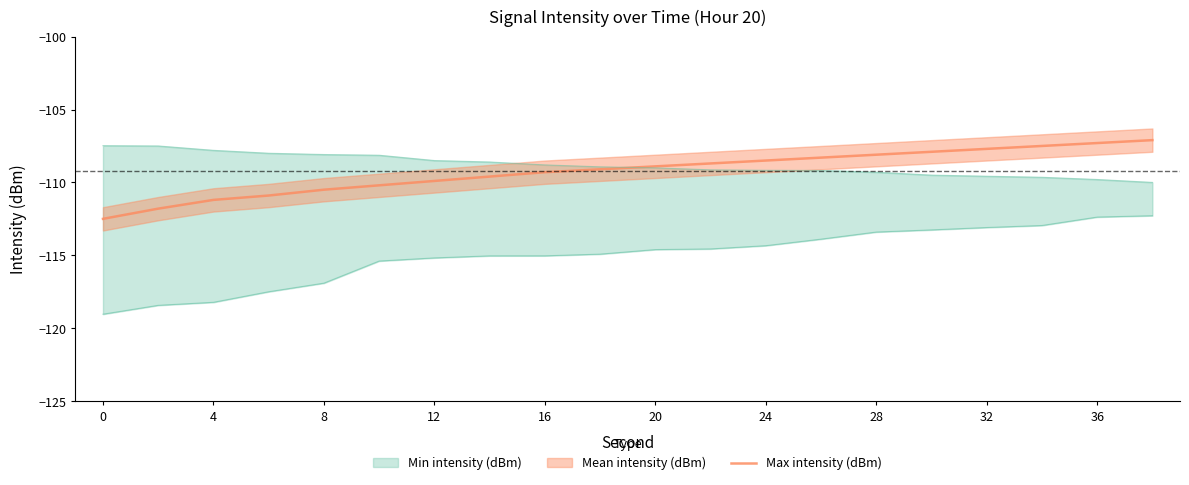

What is the minimum value for Max intensity (dBm)?

-112.5